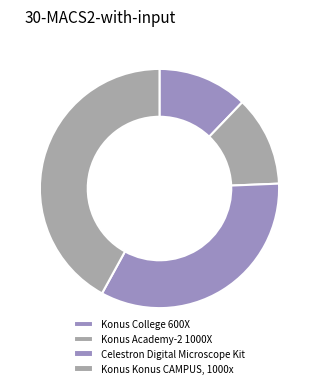

How many slices are in this pie chart?

4